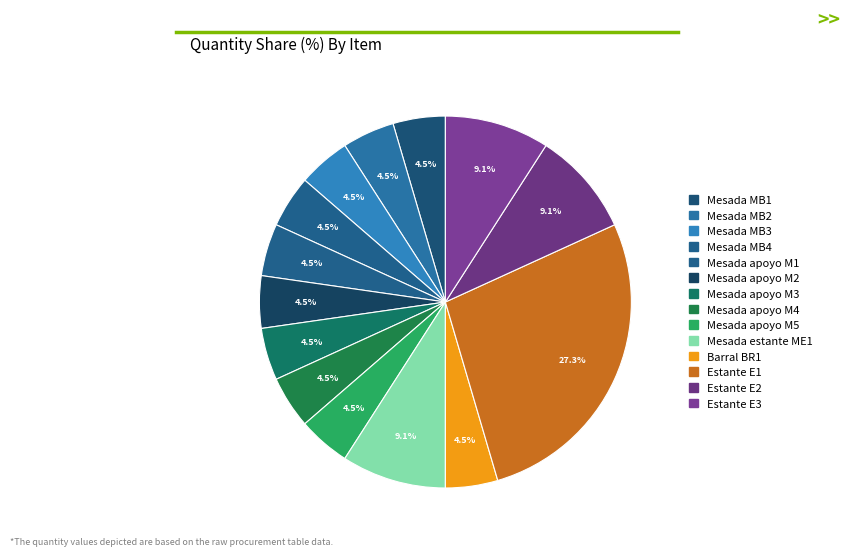

Approximately how many times larger is the value at Mesada MB1 compared to Mesada apoyo M2?

1.0